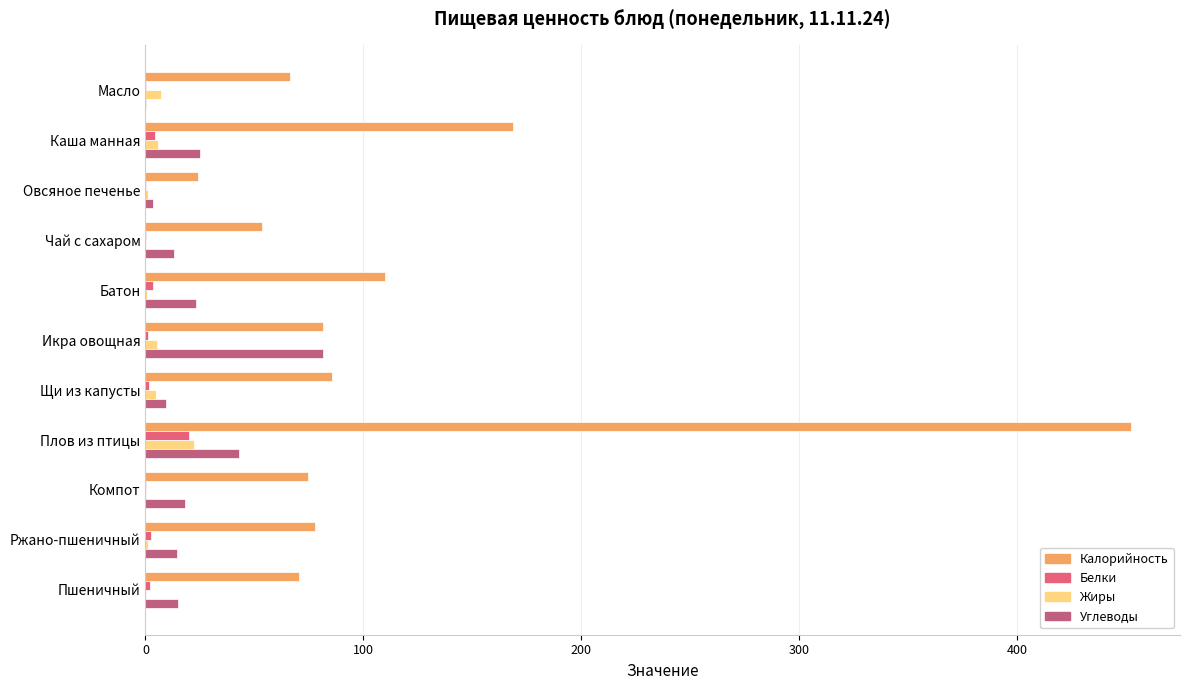

The Калорийность series shows 120.0 at Икра овощная. True or false?

False